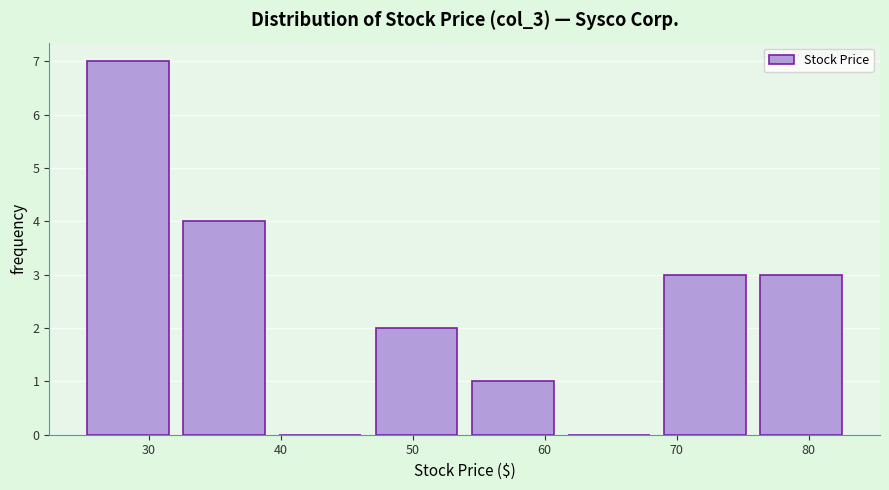

Reading left to right, list every bar in this chart as the range it spans on the x-axis followed by its height. Neither the bar edges nor the heights are printed on the chart, so give them approximately, as read against the axes.

25 to 33: 7
33 to 40: 4
40 to 47: 0
47 to 54: 2
54 to 62: 1
62 to 69: 0
69 to 76: 3
76 to 84: 3